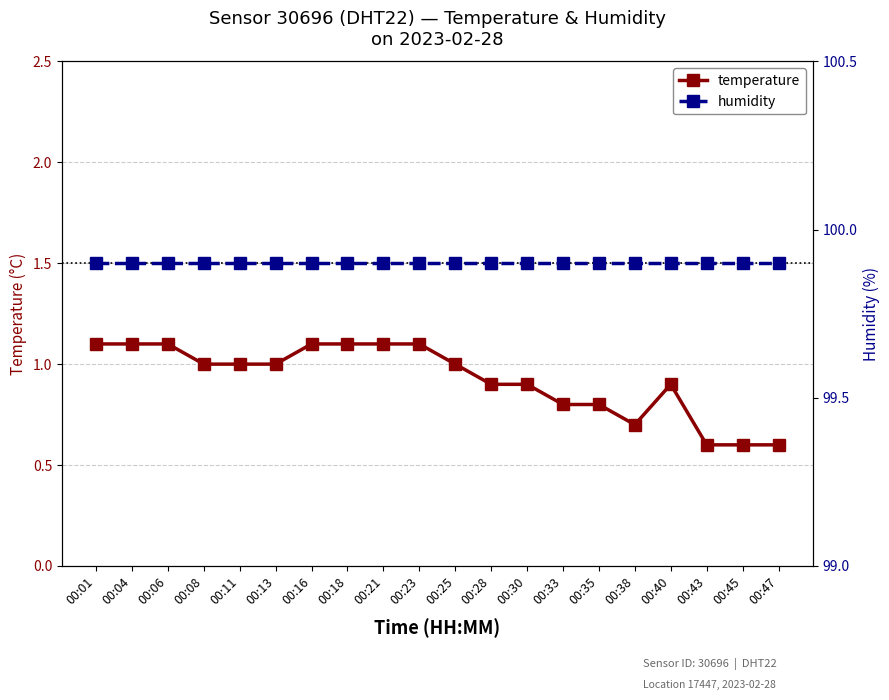

True or false: temperature and humidity cross at least once.

False